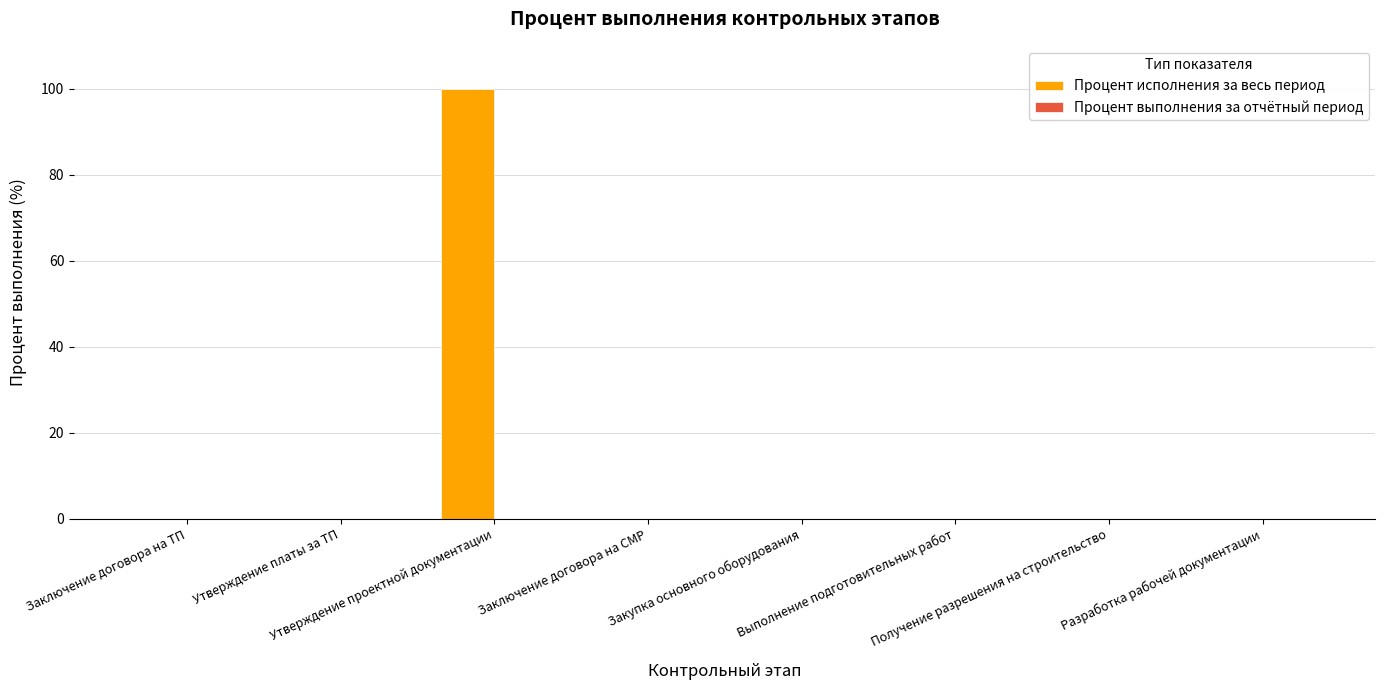

What is the sum of all values?

100